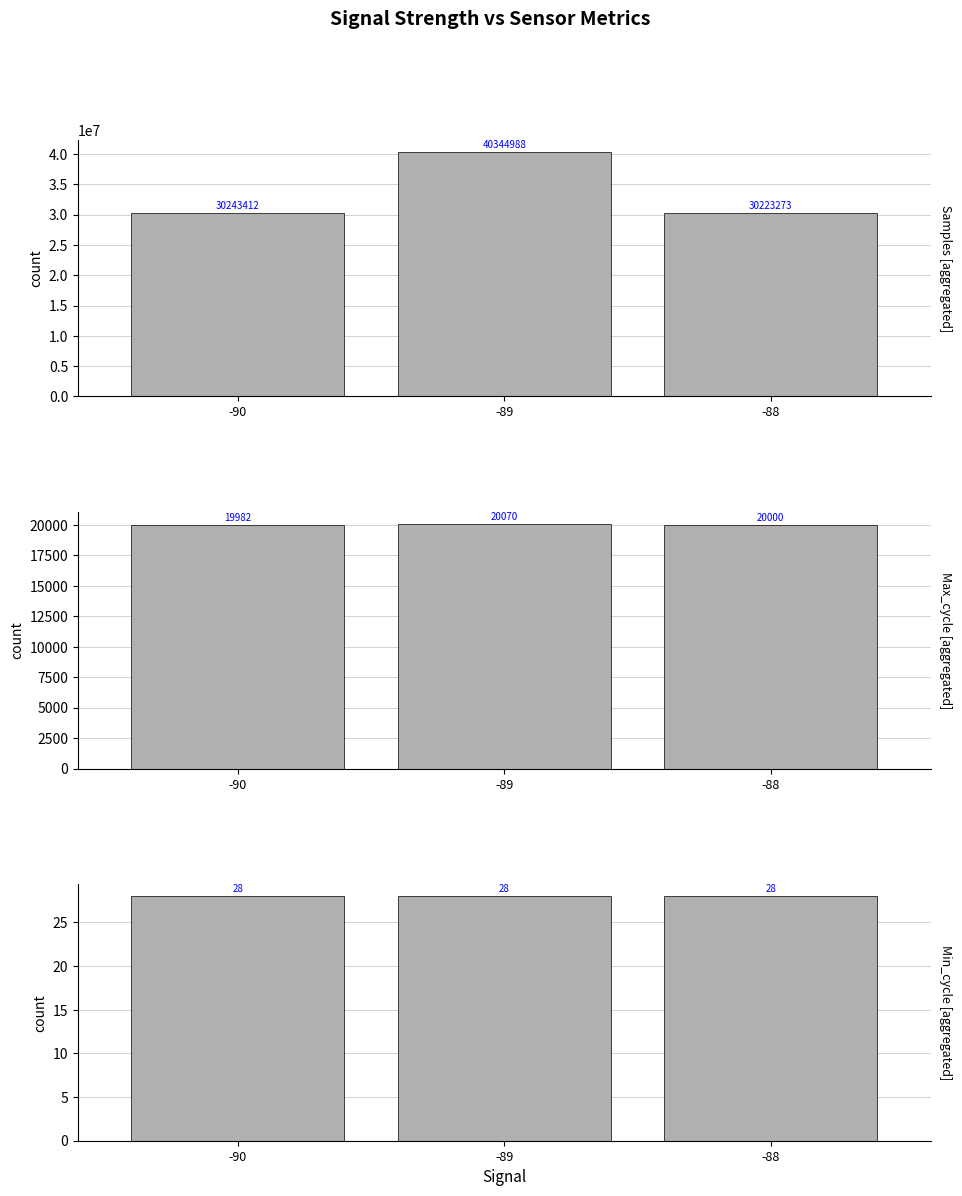

What are all the series names shown in the legend?

Samples, Max_cycle, Min_cycle